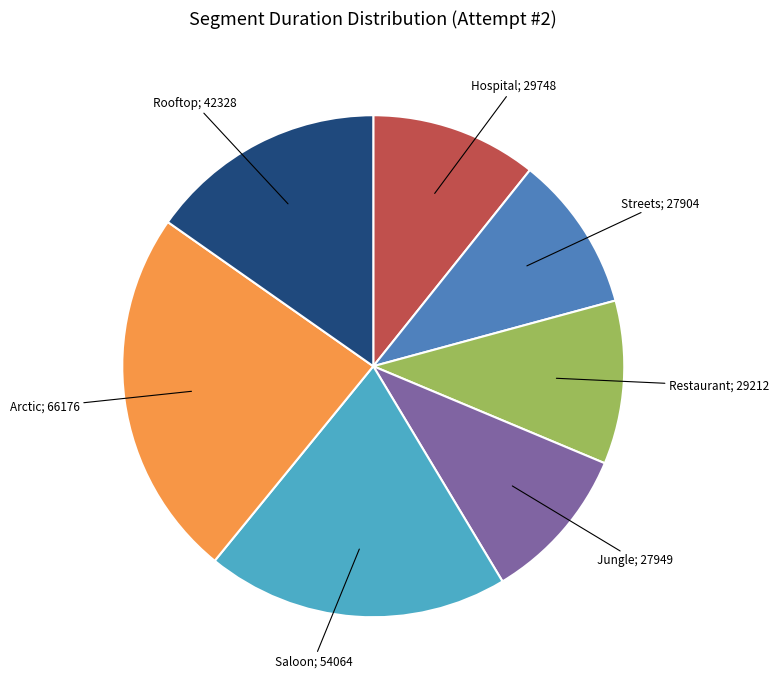

Does any single category account for the majority?

No